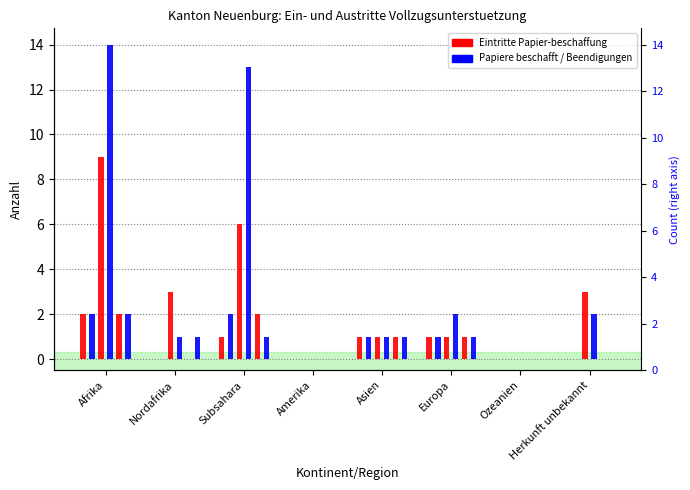

What is the label of the 2nd bar from the right?

Ozeanien